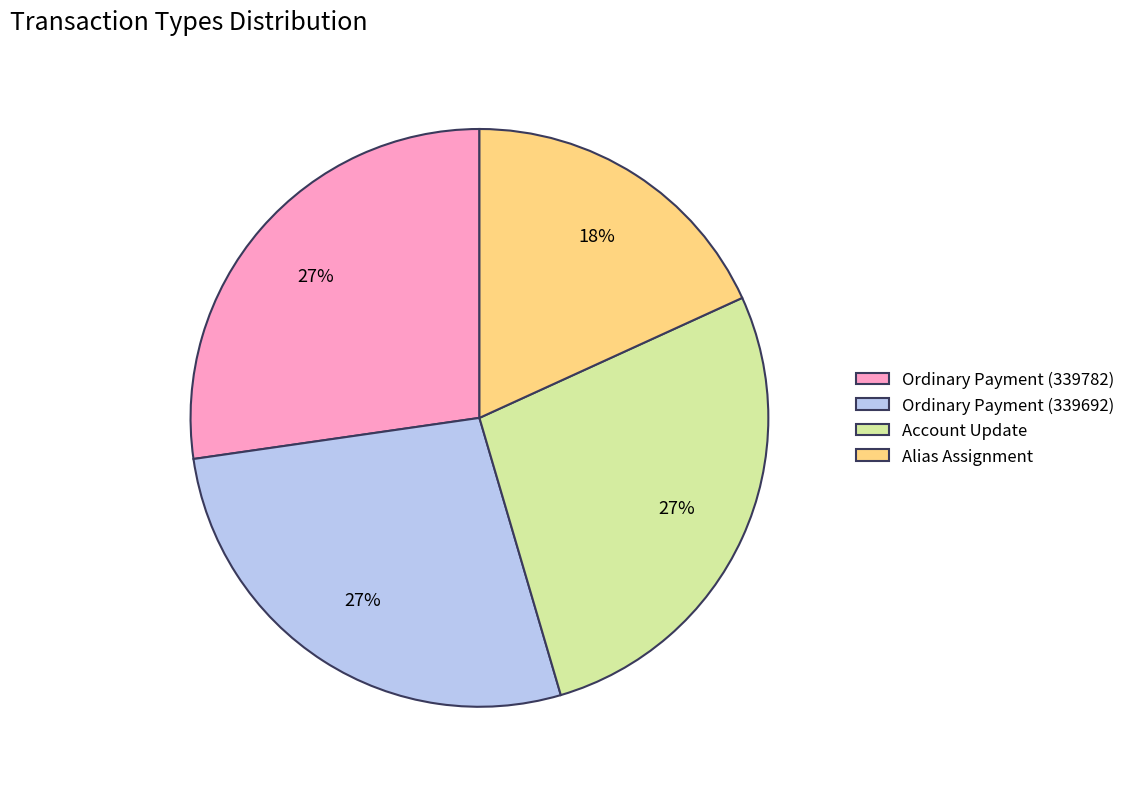

To the nearest percent, what portion does Account Update represent?

27%